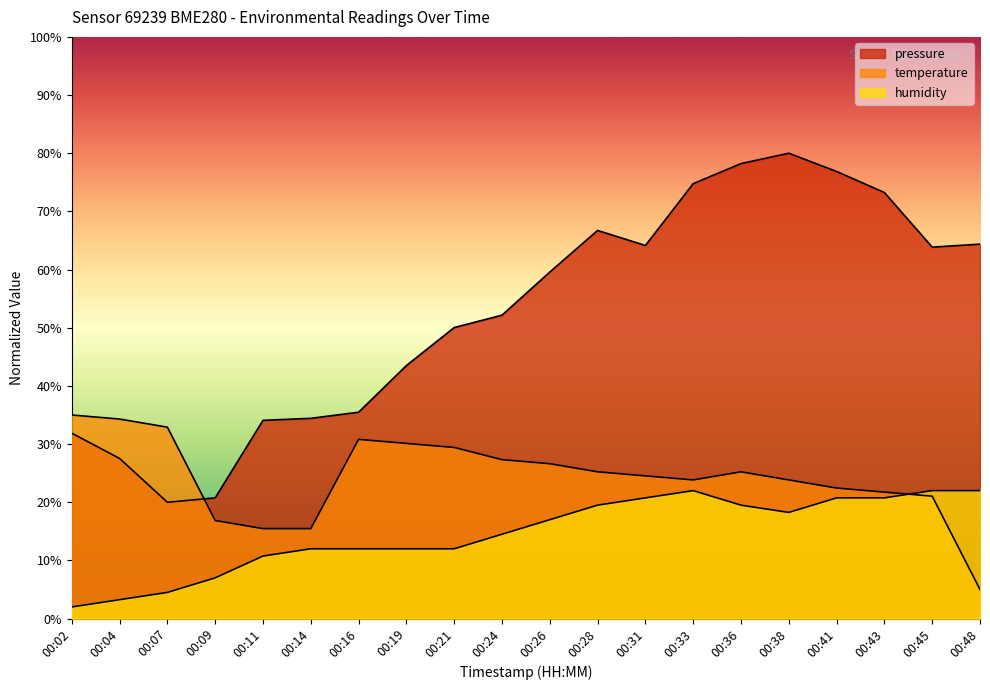

At which category is the sum across all series the highest?

00:36